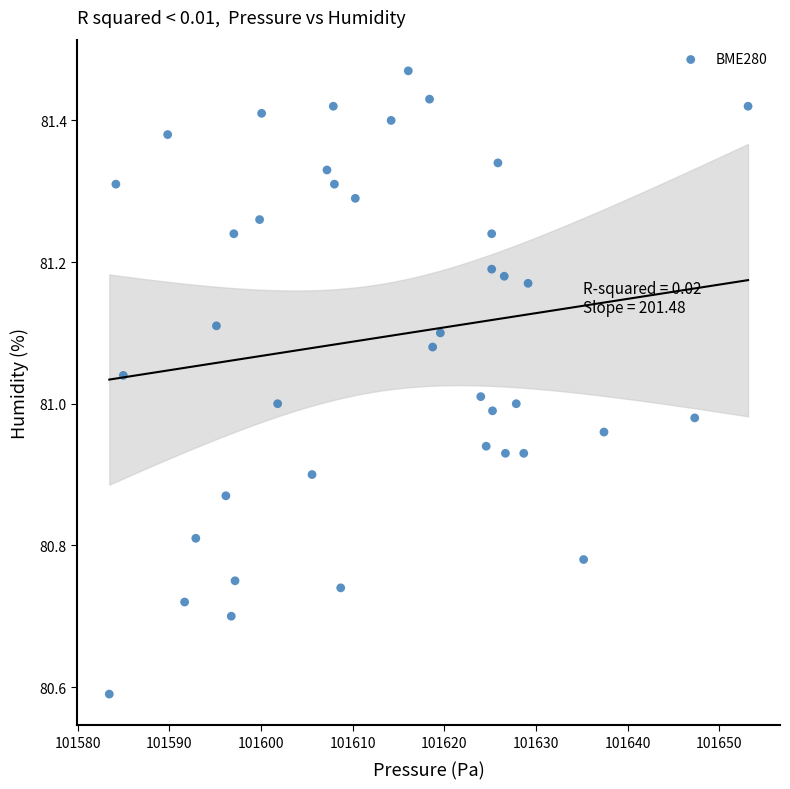

What is the range of X values (max minus min)?

69.7